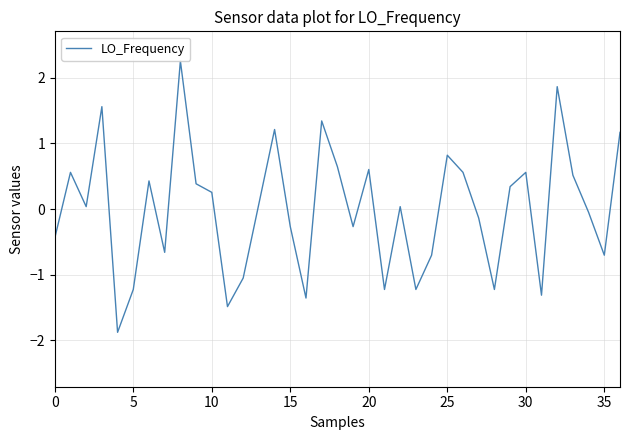

Does the chart have visible grid lines?

Yes